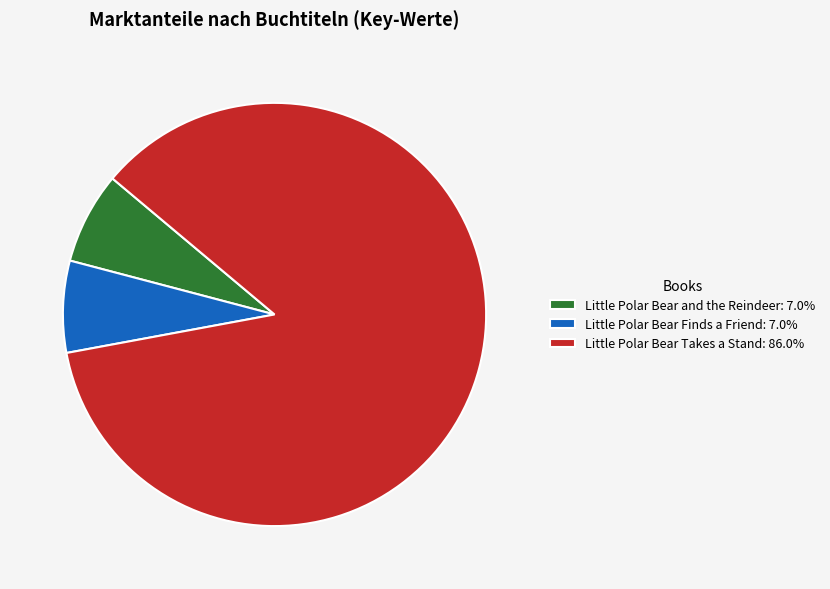

Do Little Polar Bear Finds a Friend and Little Polar Bear Takes a Stand together represent more than half of the pie?

Yes